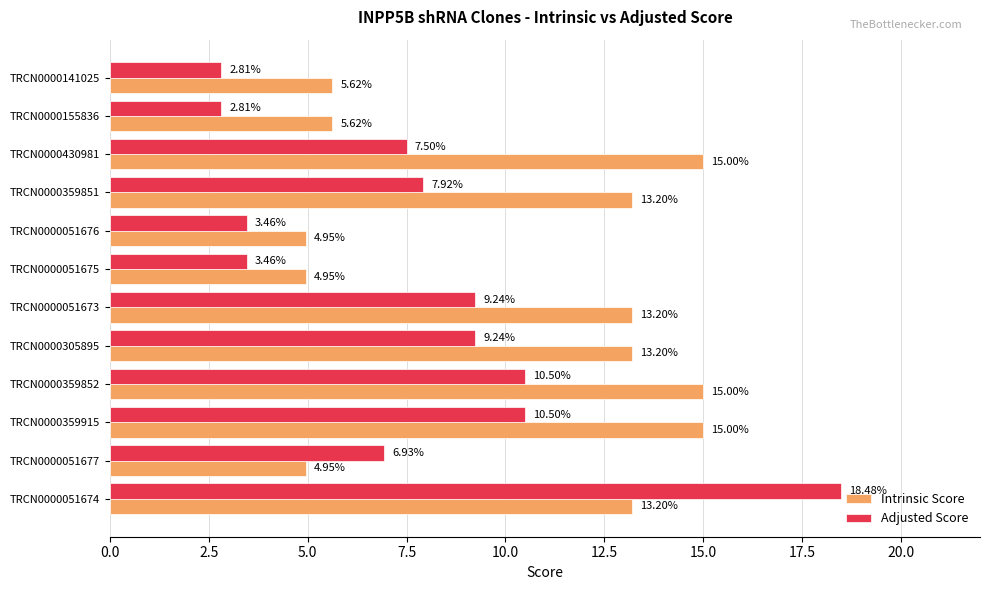

Rank the series by their maximum value, from lowest to highest.

Intrinsic Score, Adjusted Score